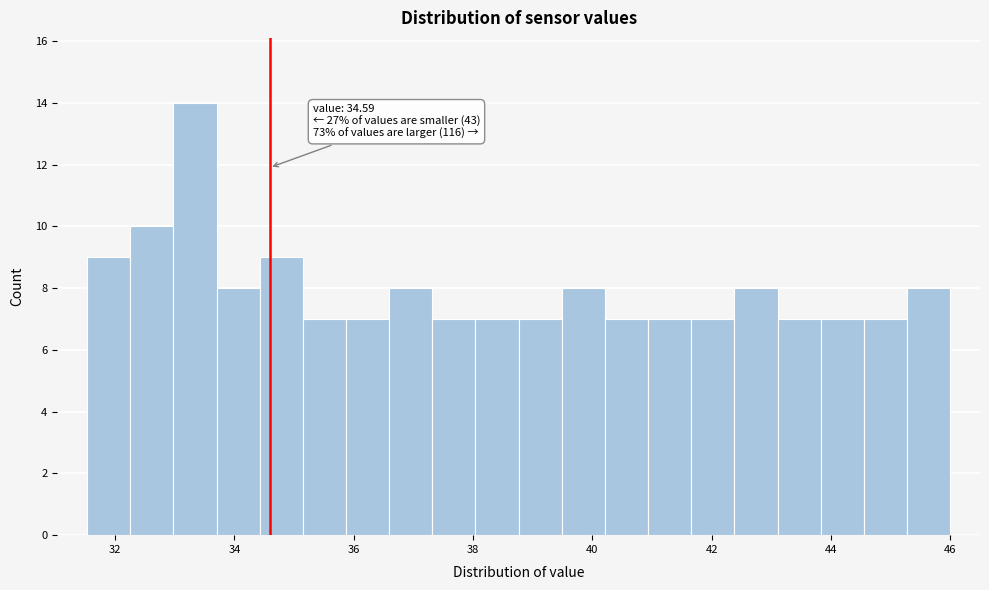

Around what value on the x-axis is the tallest bar? Give the approximate position of its centre, as read against the axis.

33.4